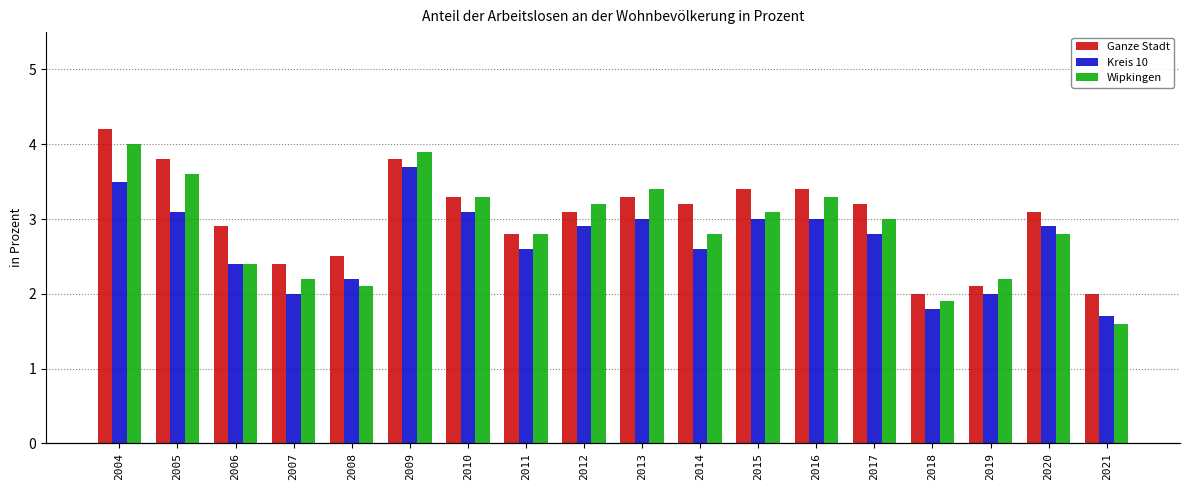

Which category has the lowest value across all series?

2021